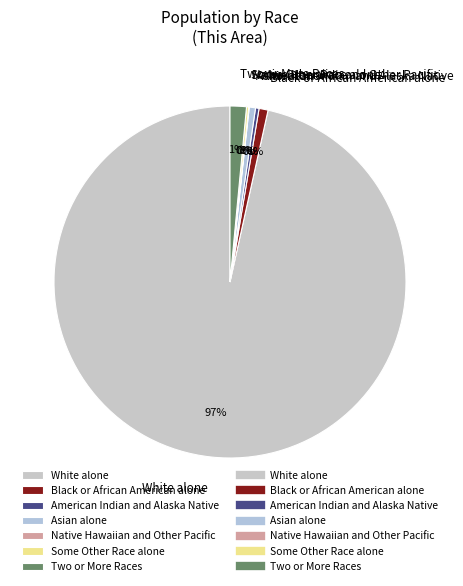

Does White alone account for over 50% of the chart?

Yes